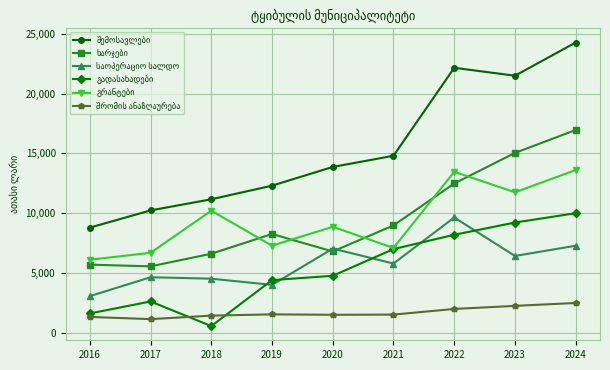

Does the chart have visible grid lines?

Yes